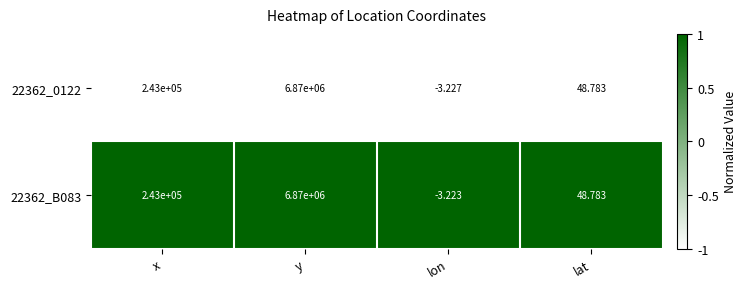

Where is 22362_B083 nearest to the value 3434998?

x